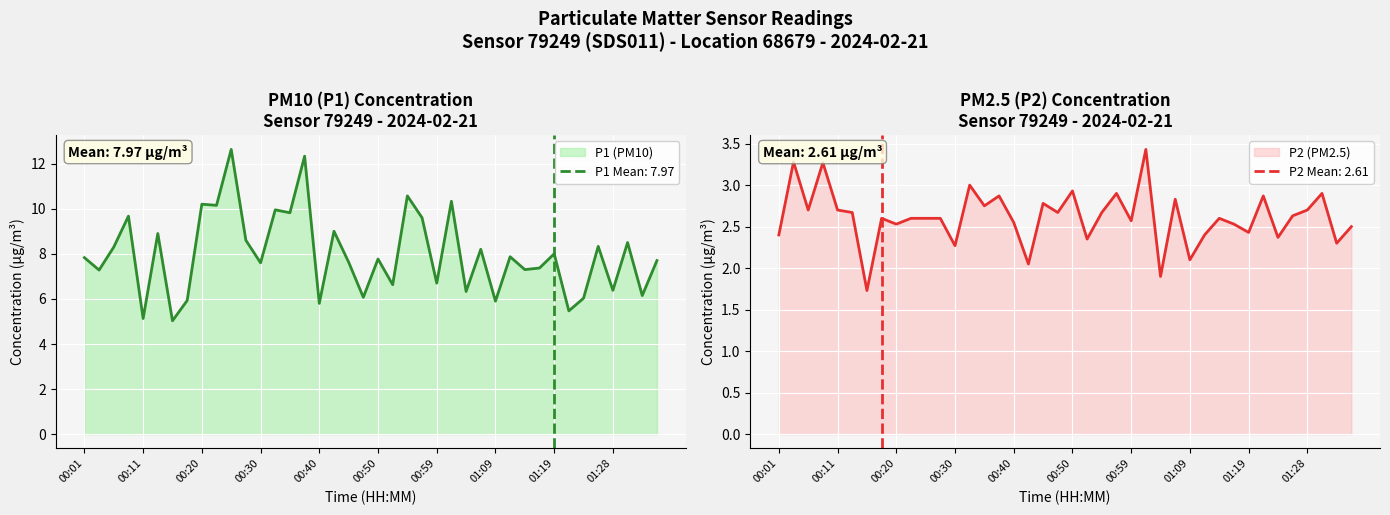

At which category does the chart reach its peak across all series?

00:25